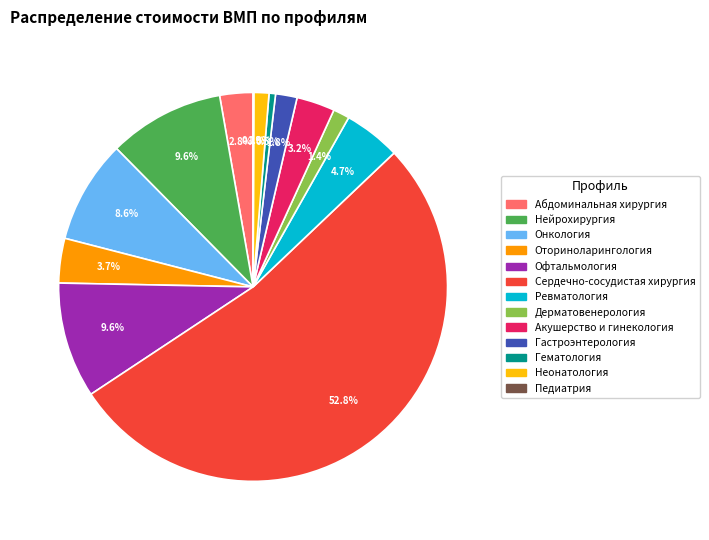

To the nearest percent, what is the difference between the Онкология and Оториноларингология slice percentages?

5%